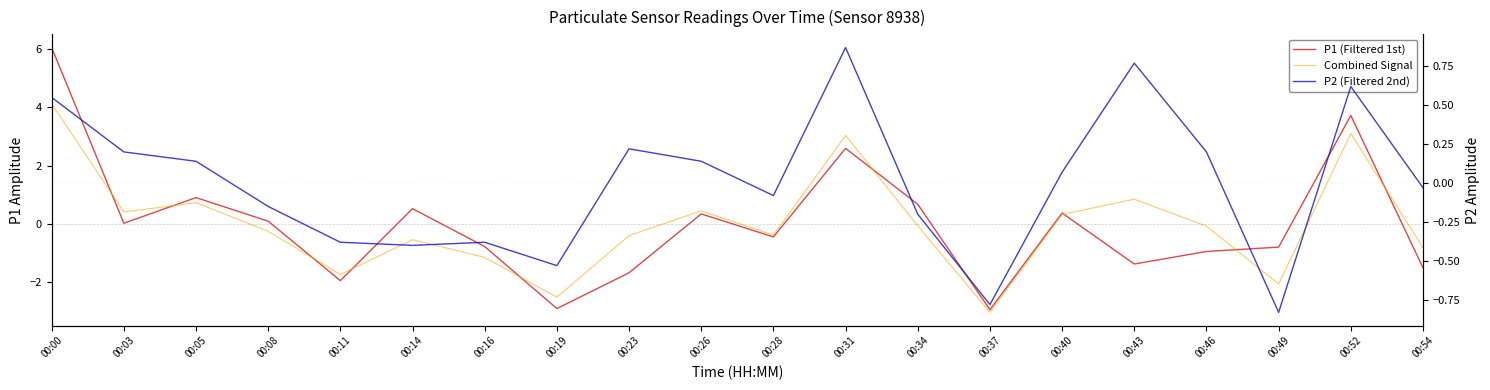

Which has a higher value, 00:28 or 00:19?

00:28